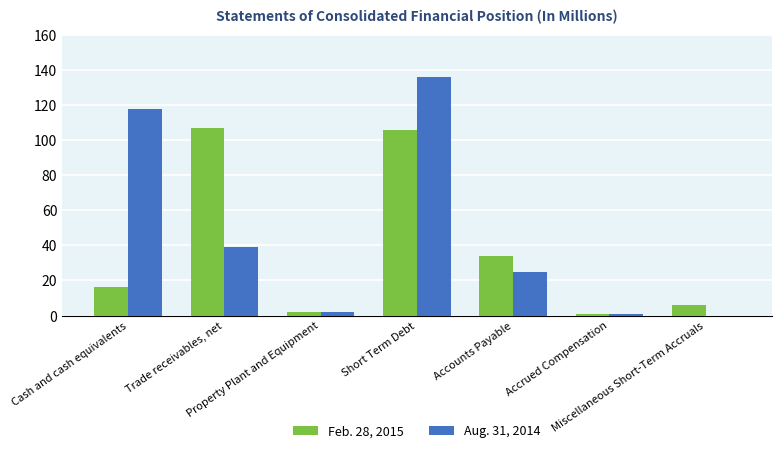

What is the total value across all series at Miscellaneous Short-Term Accruals?

6